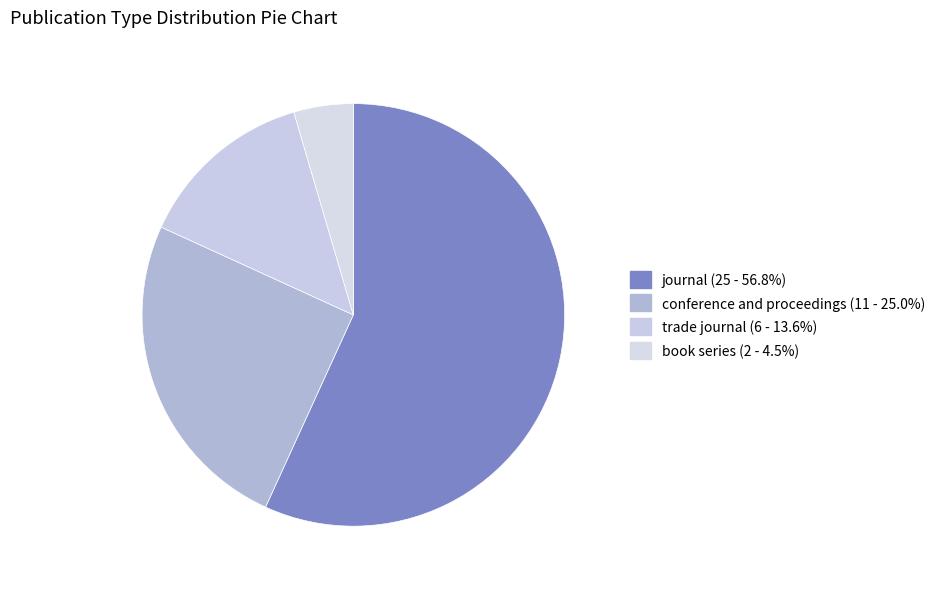

Which category has the smallest portion of the pie?

book series